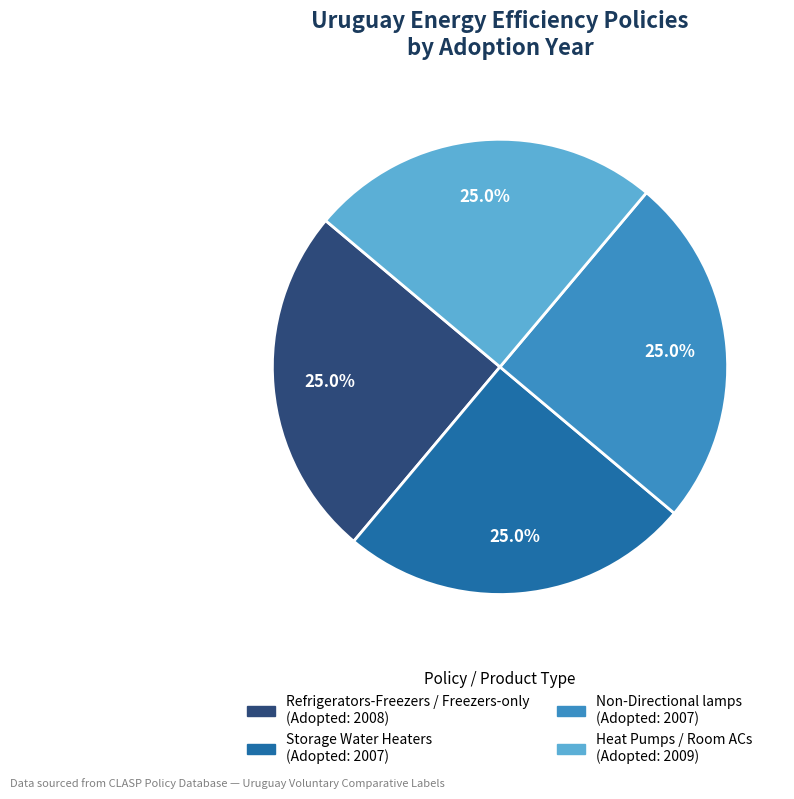

Is Heat Pumps / Room ACs the majority of the pie?

No